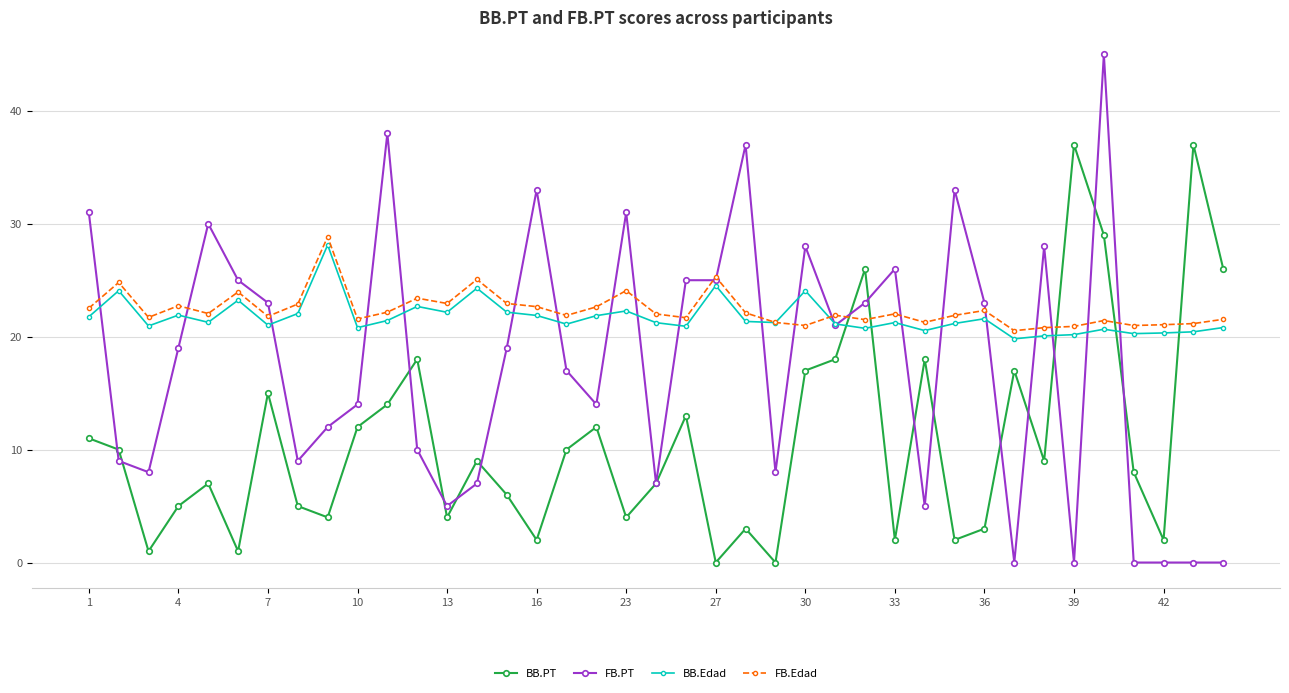

True or false: FB.Edad and BB.PT intersect in this chart.

True